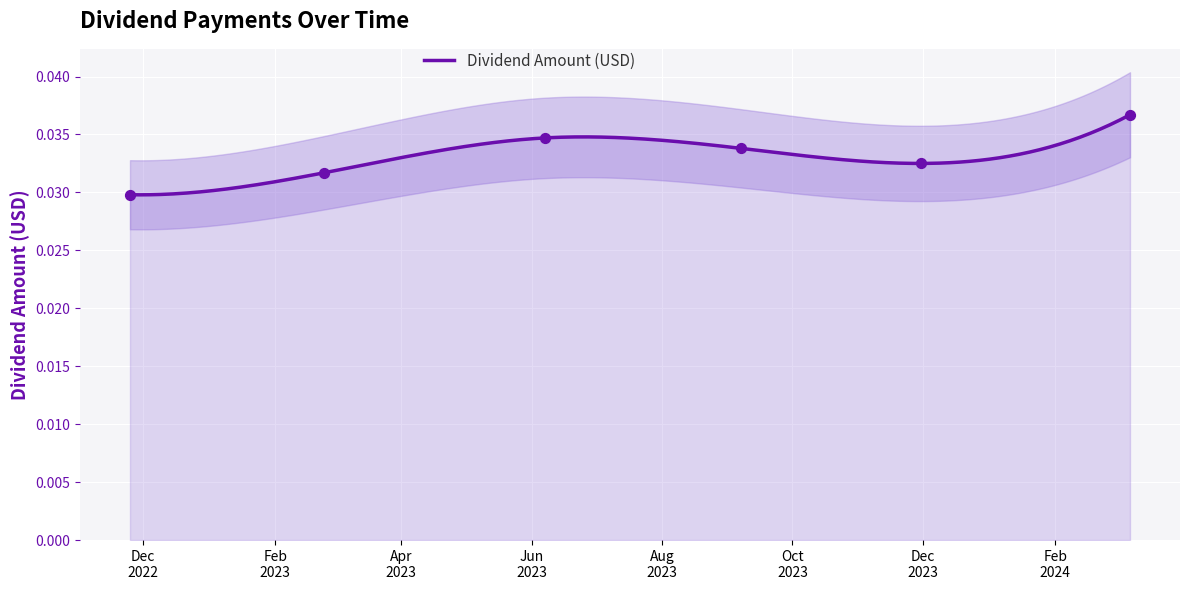

Between 2022-11-25 and 2023-02-24, which is larger?

2023-02-24